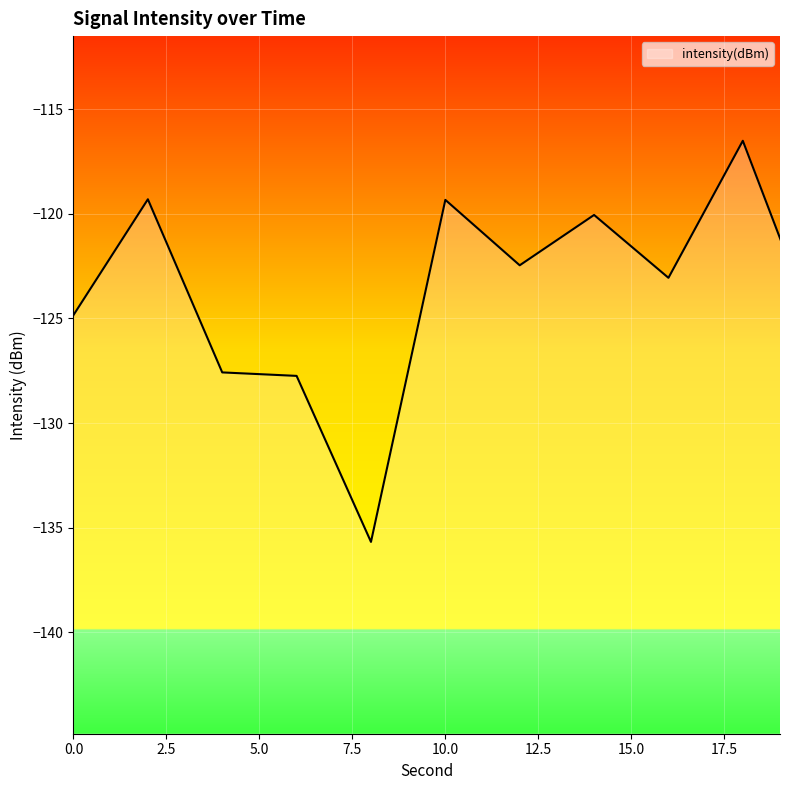

What is the change in value from 8 to 14?

+15.6